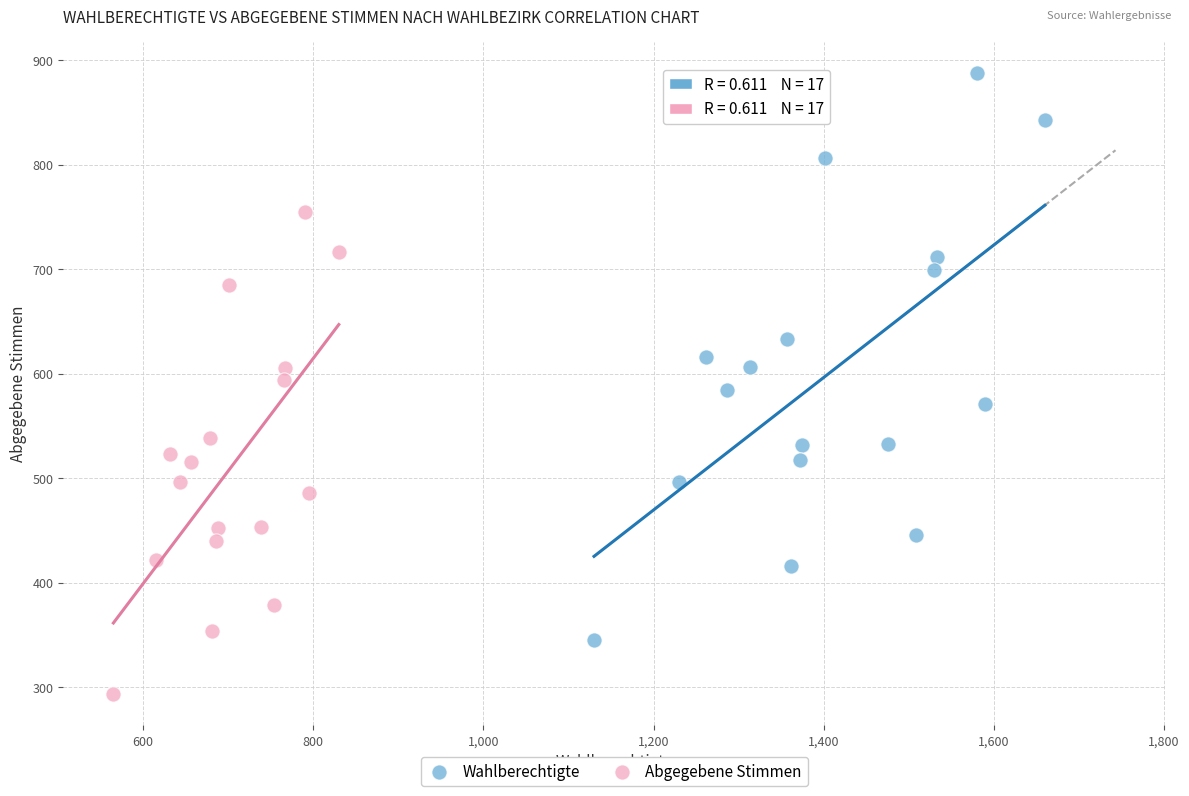

Which series contains the lowest Y value?

Abgegebene Stimmen